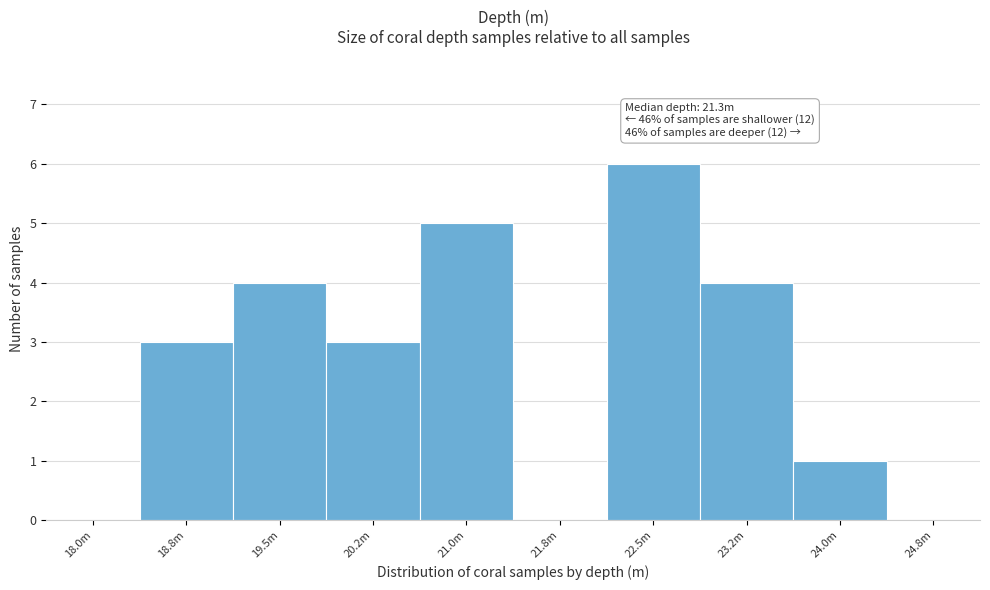

Reading left to right, list all the values displayed in this chart.

18.0m=0	18.8m=3	19.5m=4	20.2m=3	21.0m=5	21.8m=0	22.5m=6	23.2m=4	24.0m=1	24.8m=0